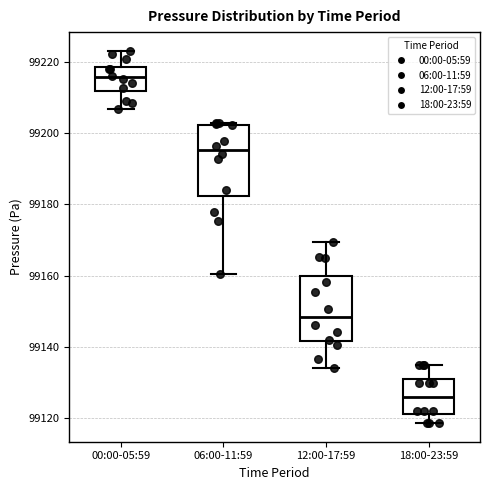

Which box's median line is the lowest?

18:00-23:59